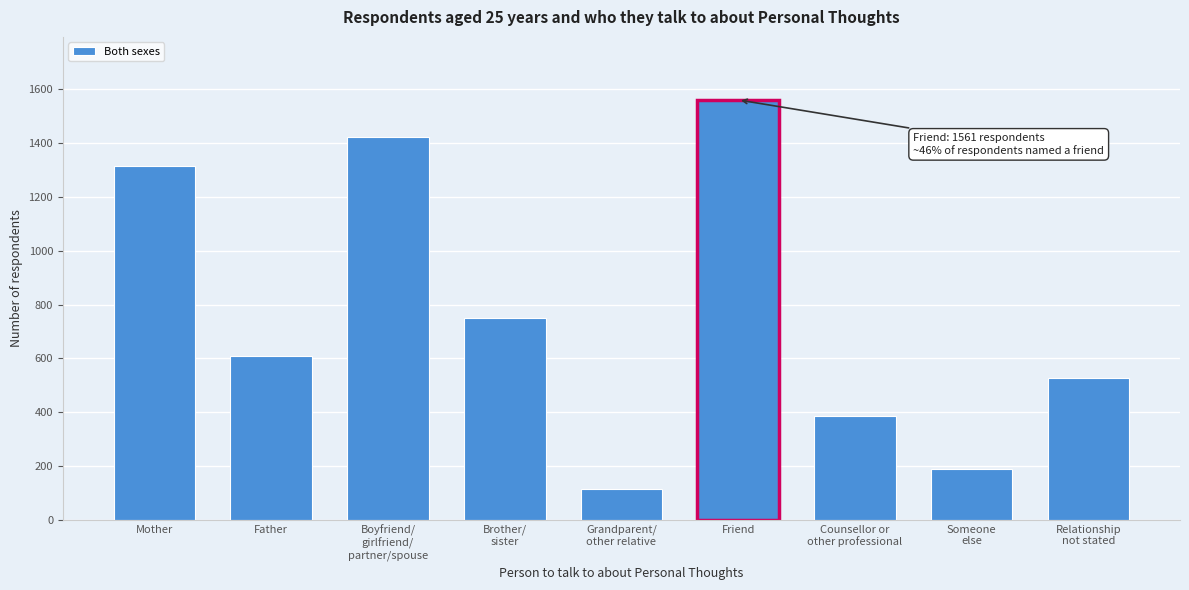

Reading right to left, extract all data points from this chart.

528	188	386	1561	115	749	1422	610	1315